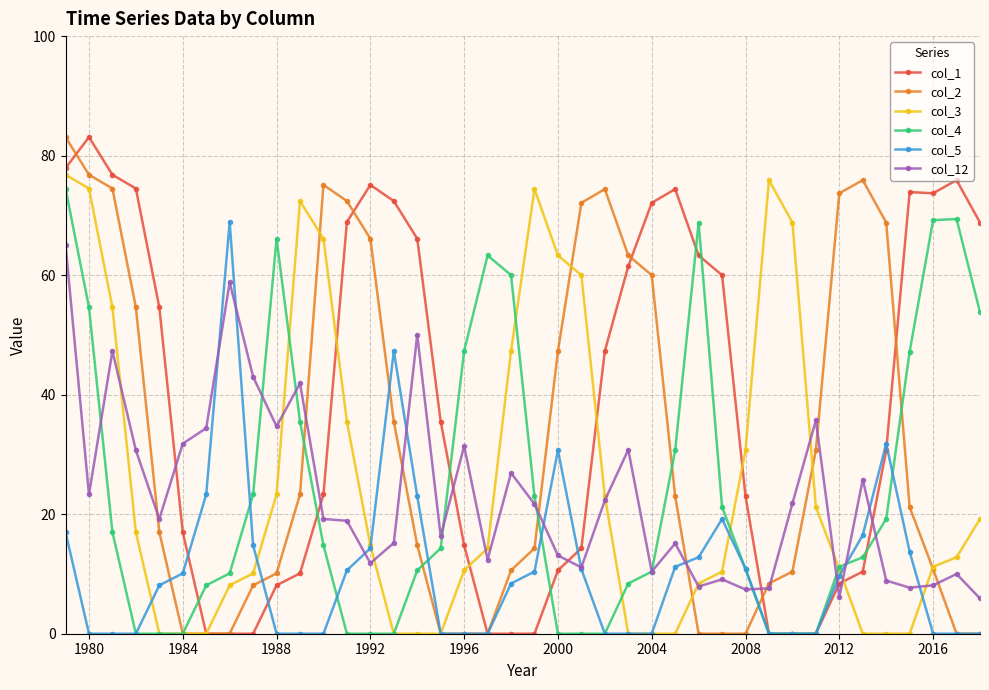

What is the maximum value shown in the chart?

83.1